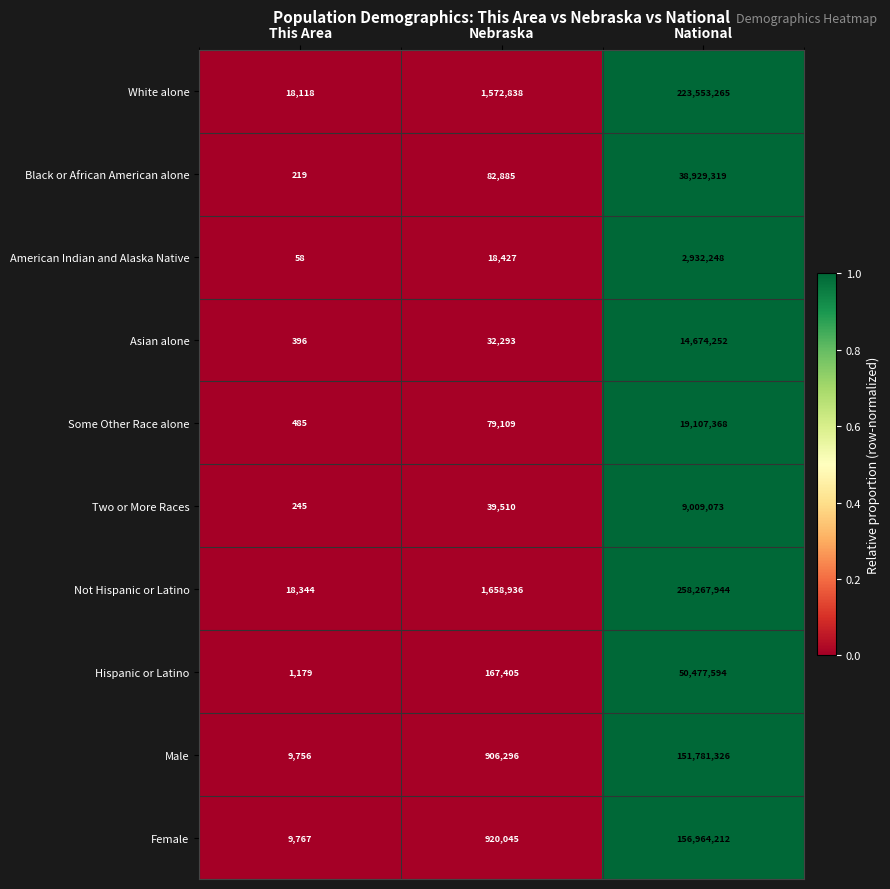

Which series changed the most between Nebraska and National?

Not Hispanic or Latino